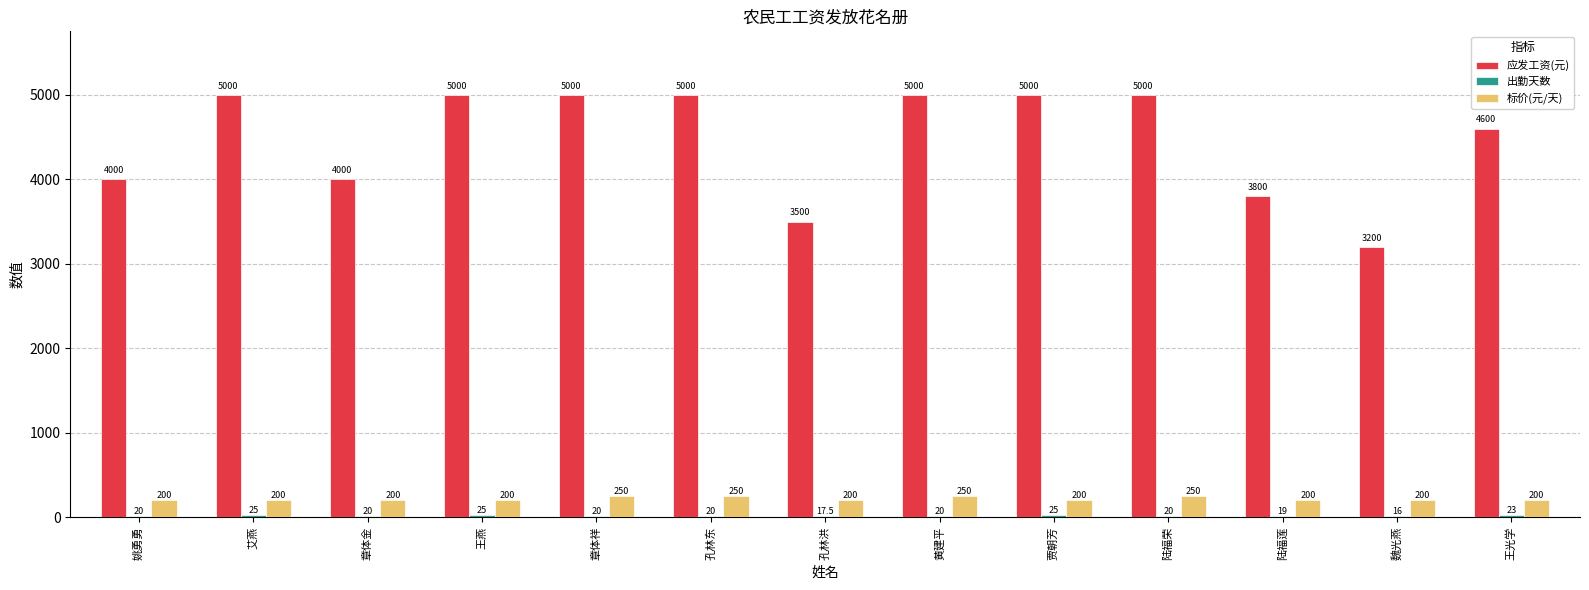

Count the 标价(元/天) values in the range 200 to 250.

13